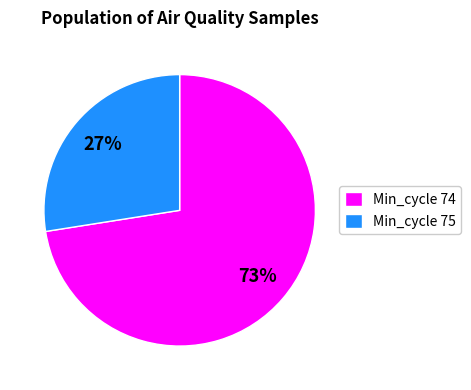

To the nearest percent, what portion does Min_cycle 75 represent?

27%